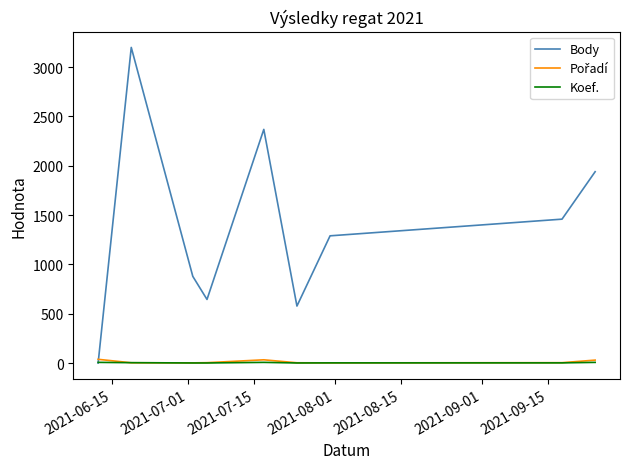

Which series has the largest range (max minus min)?

Body